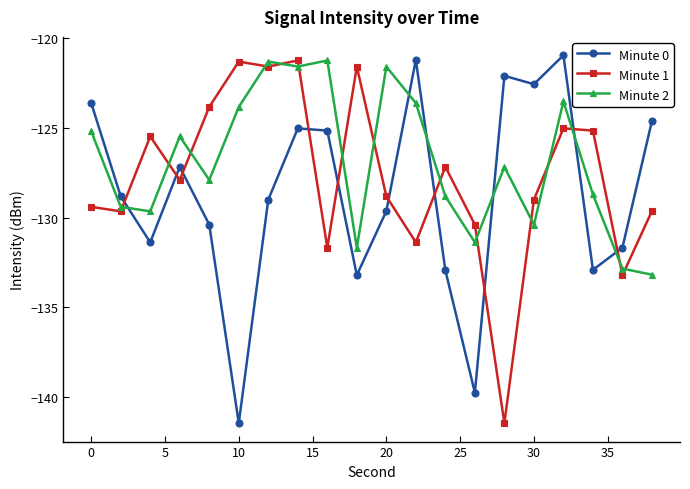

How many interior local peaks does the Minute 0 series have?

5